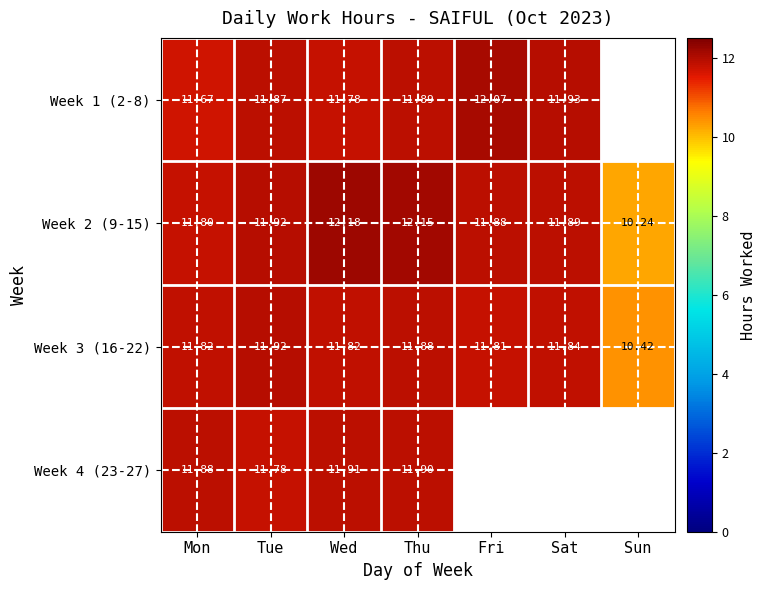

What is the total value across all series at Fri?

35.8